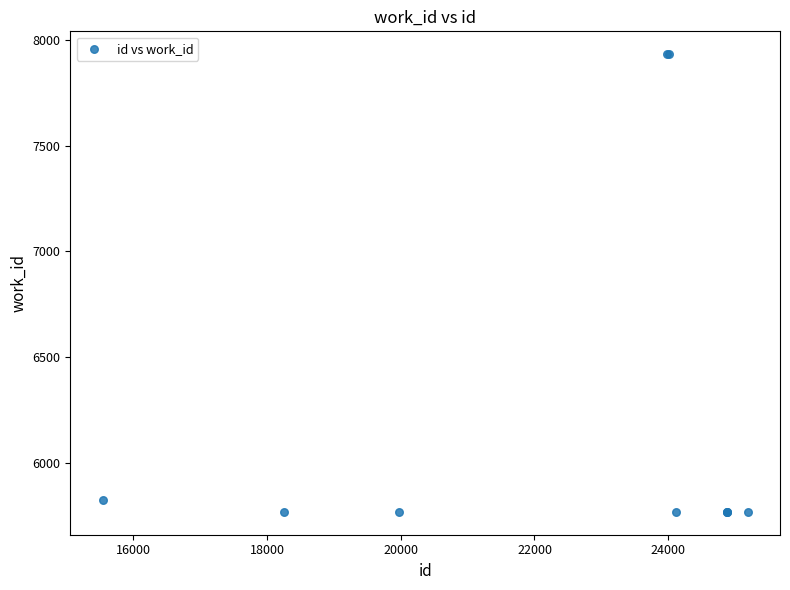

What Y value in the scatter plot is closest to 6850?

5822